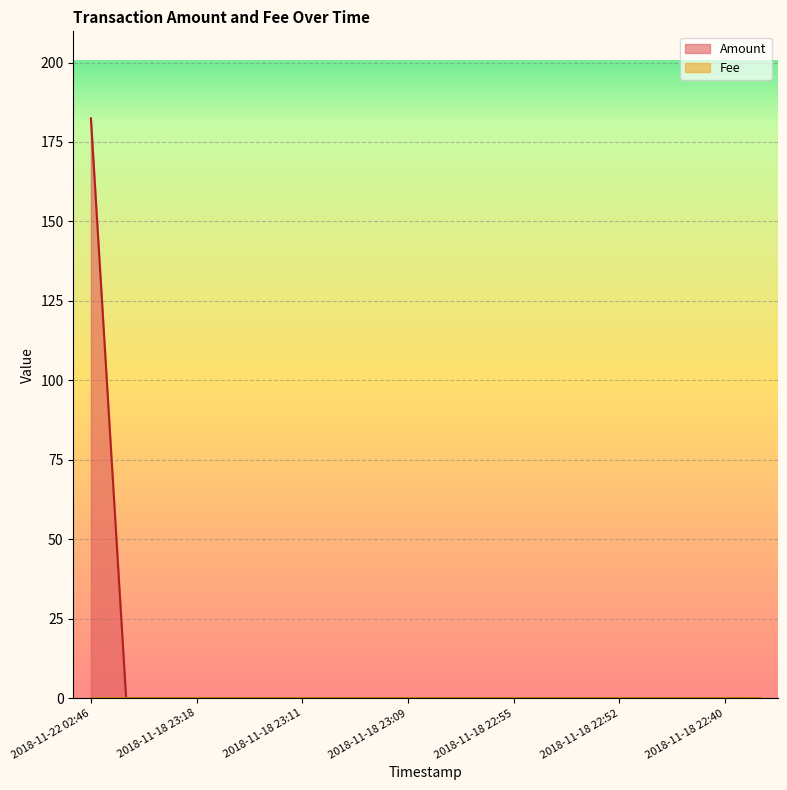

At which category is the sum across all series the highest?

2018-11-22 02:46